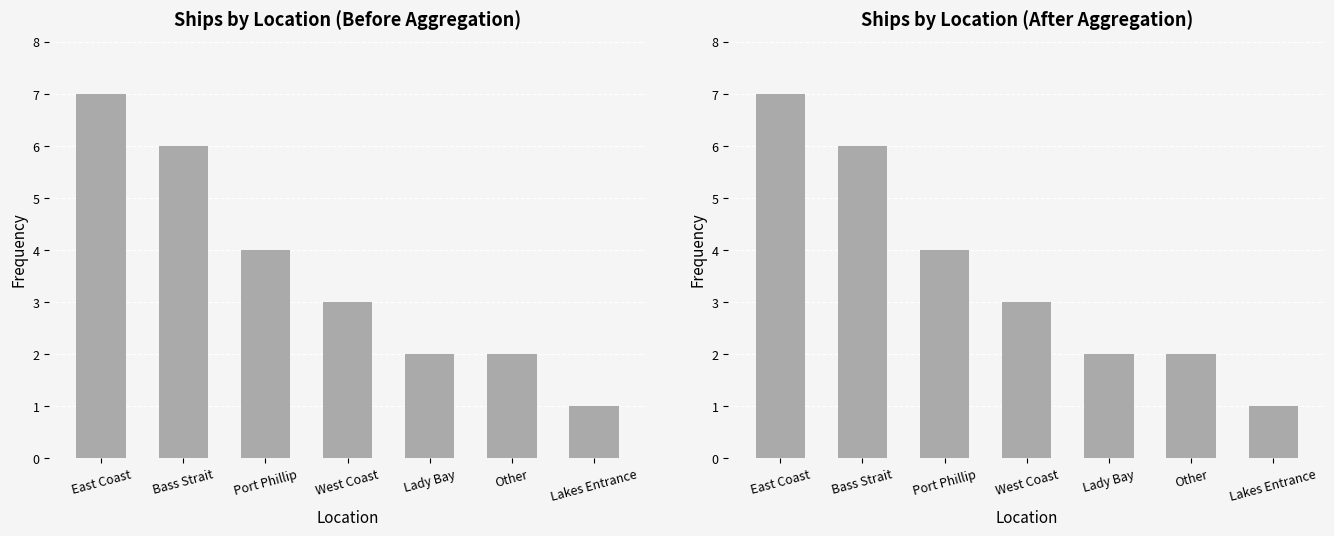

What is the label of the 4th bar from the right?

West Coast